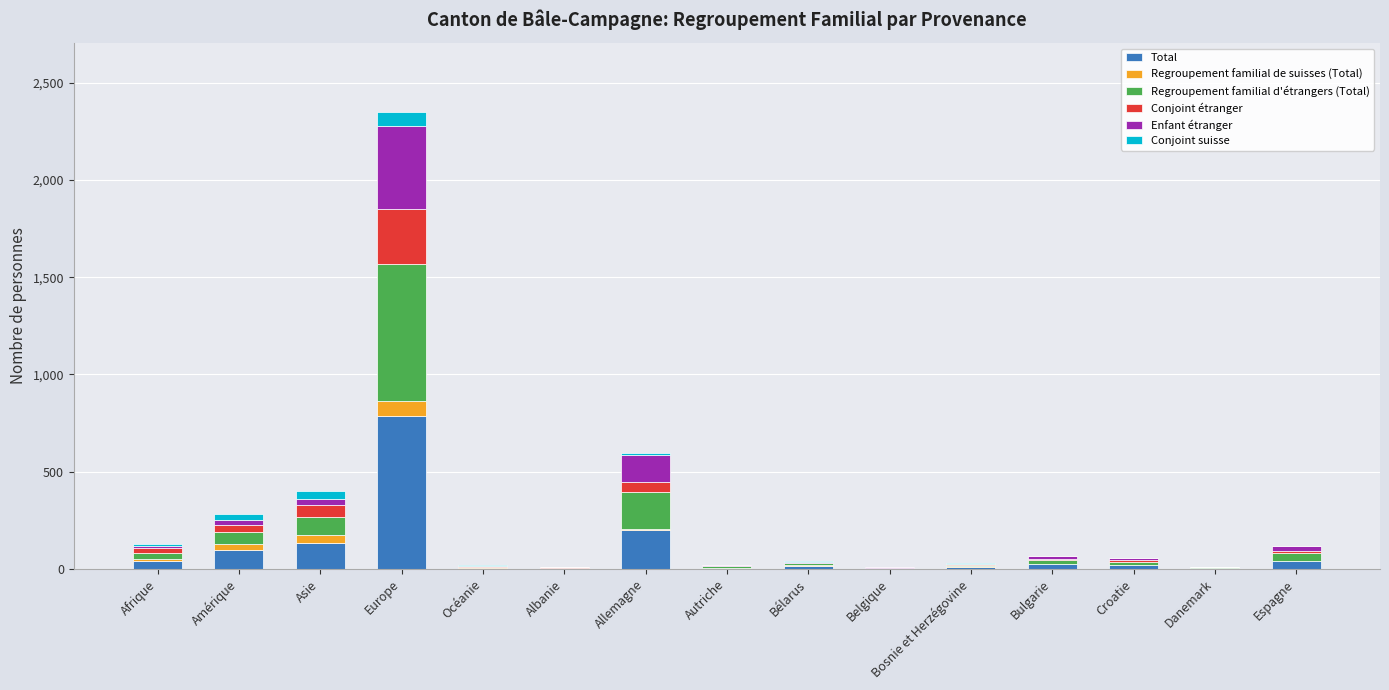

Which category has the highest value in the Total series?

Europe